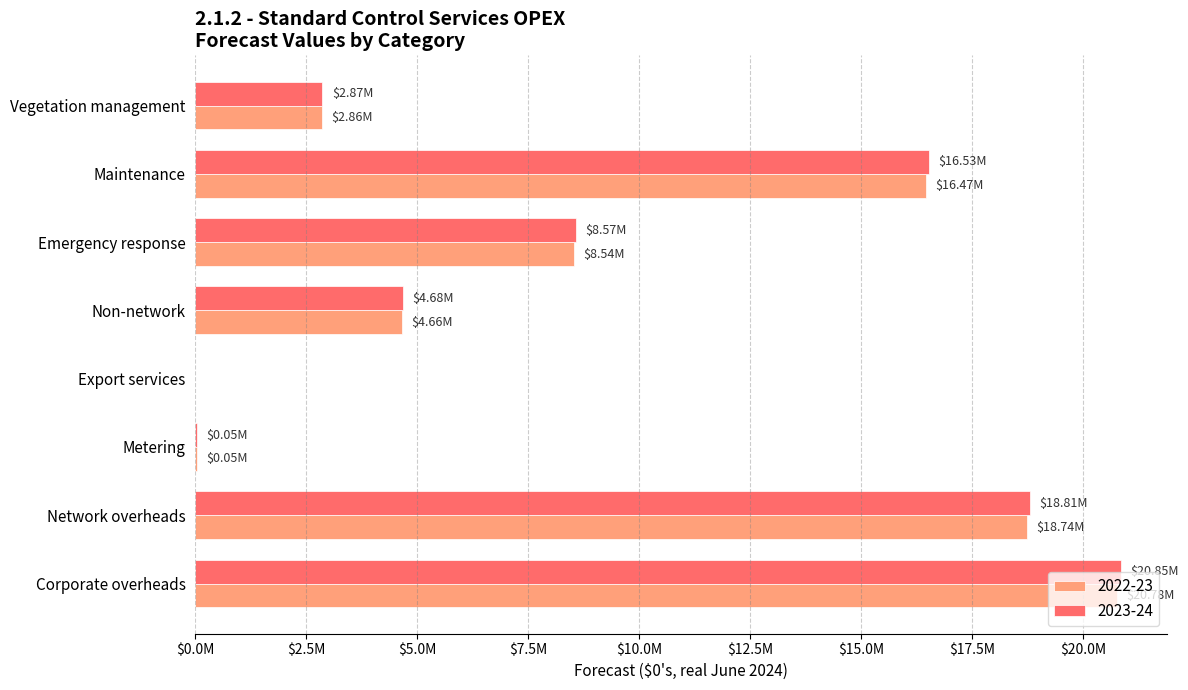

Which series changed the most between Maintenance and Metering?

2023-24